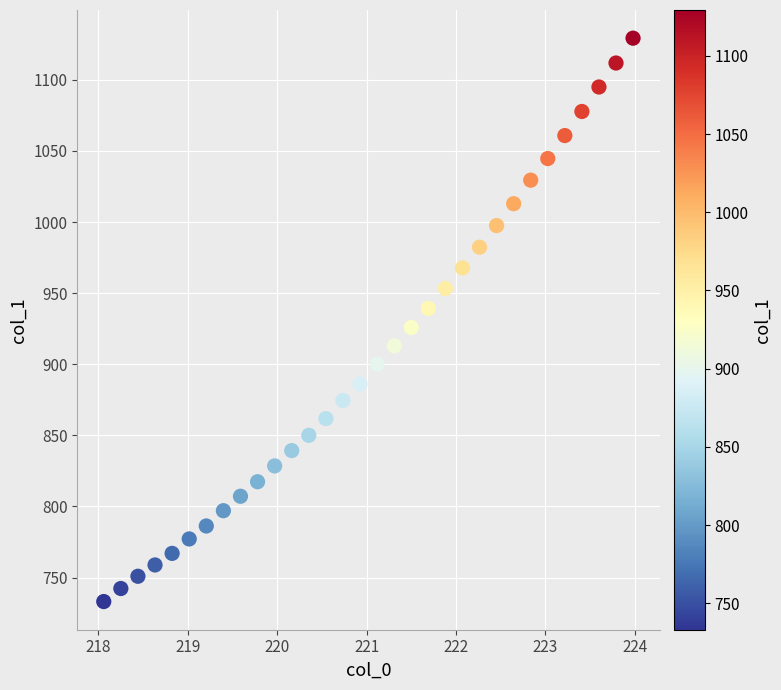

What is the range of X values (max minus min)?

5.9